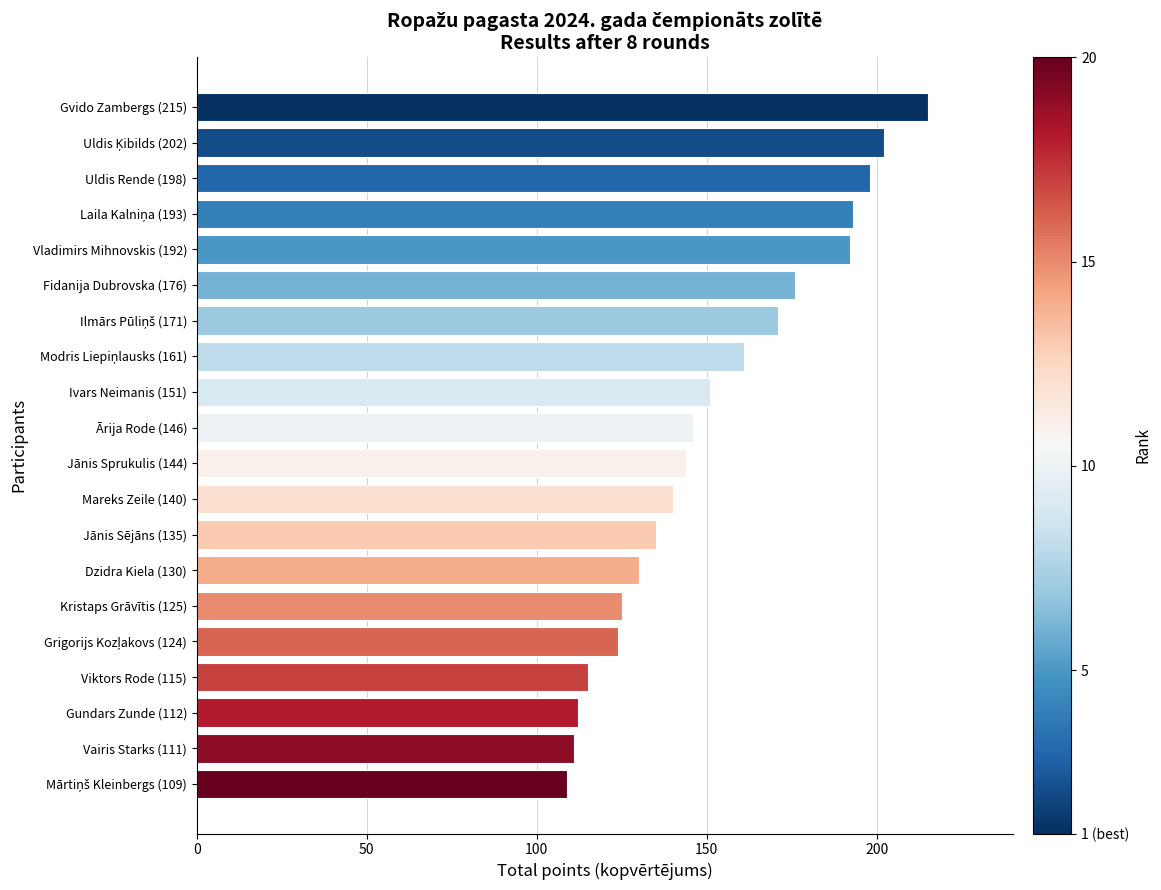

Reading top to bottom, what are all the values shown in this chart?

215	202	198	193	192	176	171	161	151	146	144	140	135	130	125	124	115	112	111	109